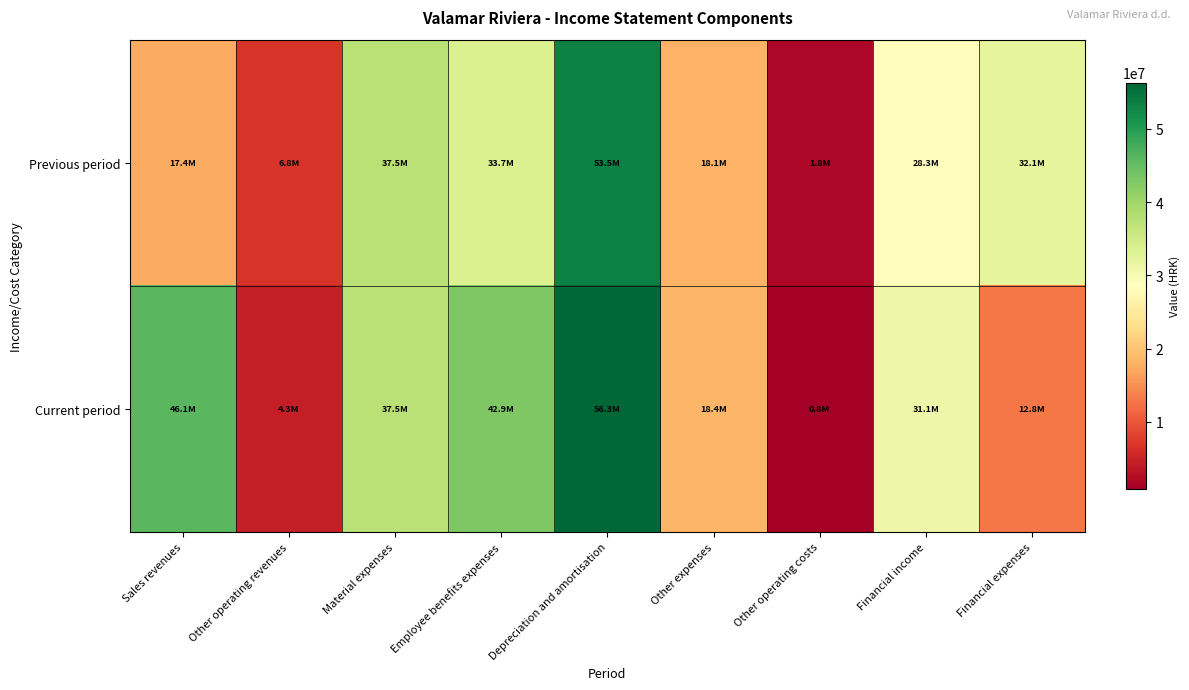

Count the number of data series in this chart.

2